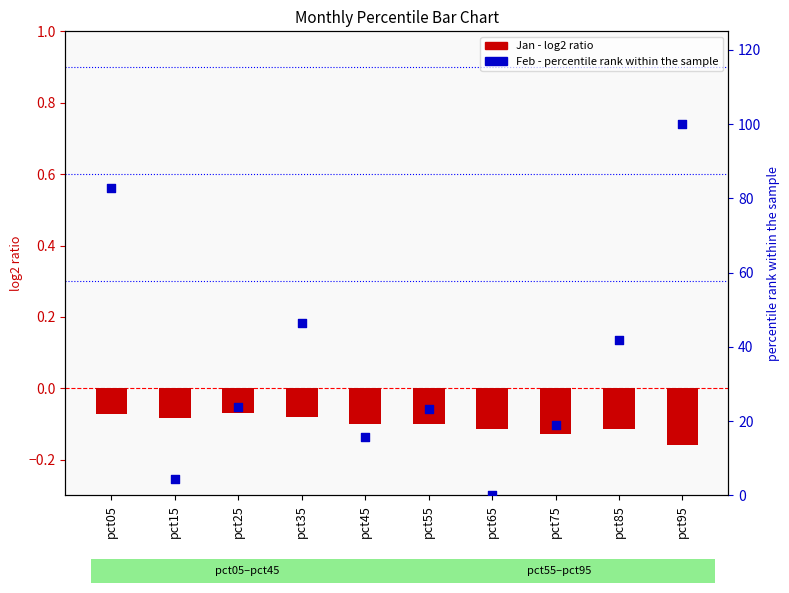

What is the total value across all series at pct15?

4.2